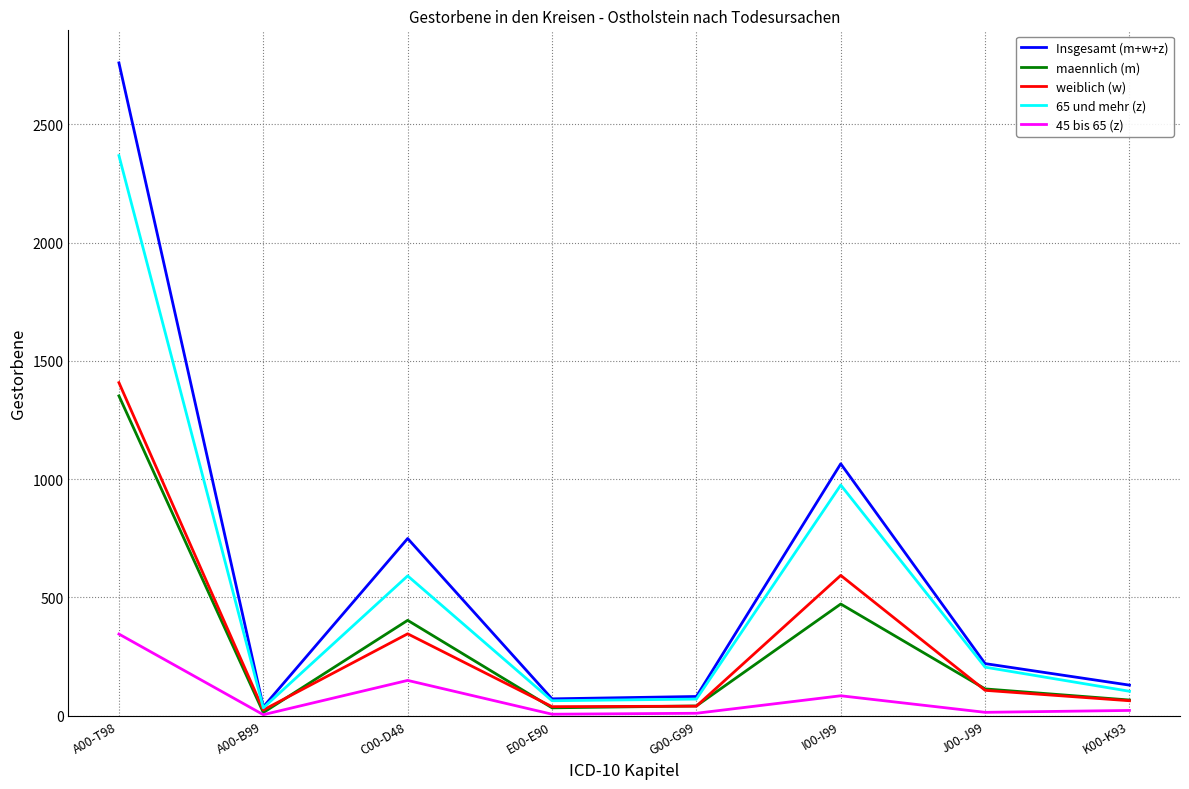

What is the greatest value displayed?

2760